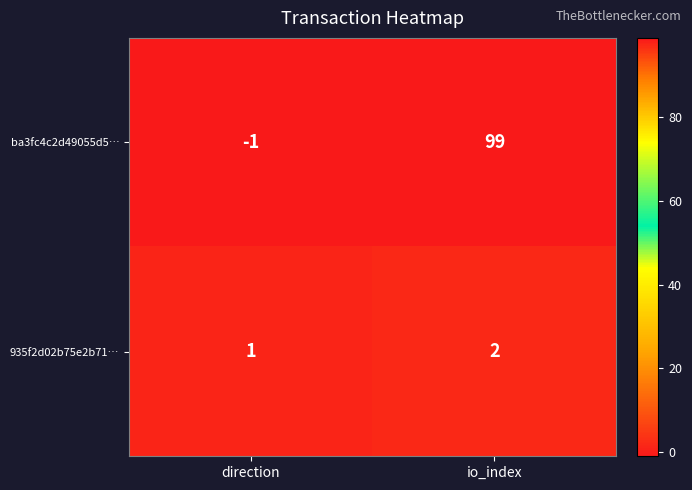

At how many categories does at least one series exceed 77?

1